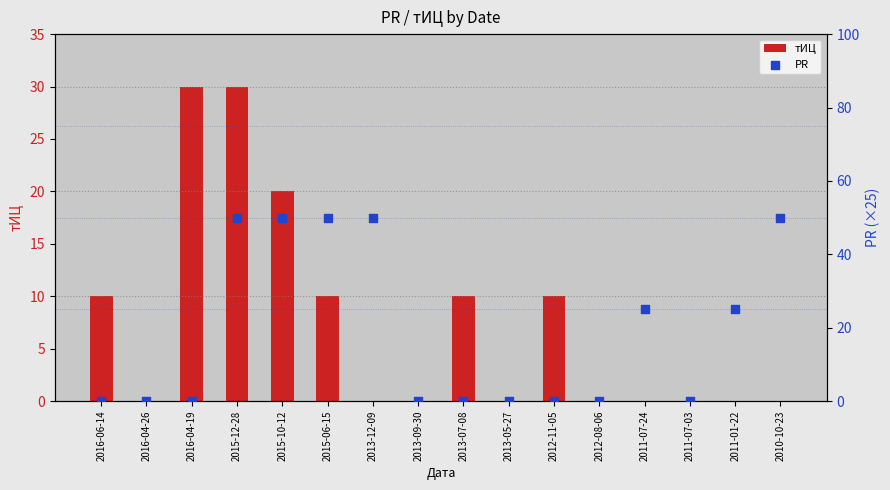

Which series has the largest total across all categories?

PR